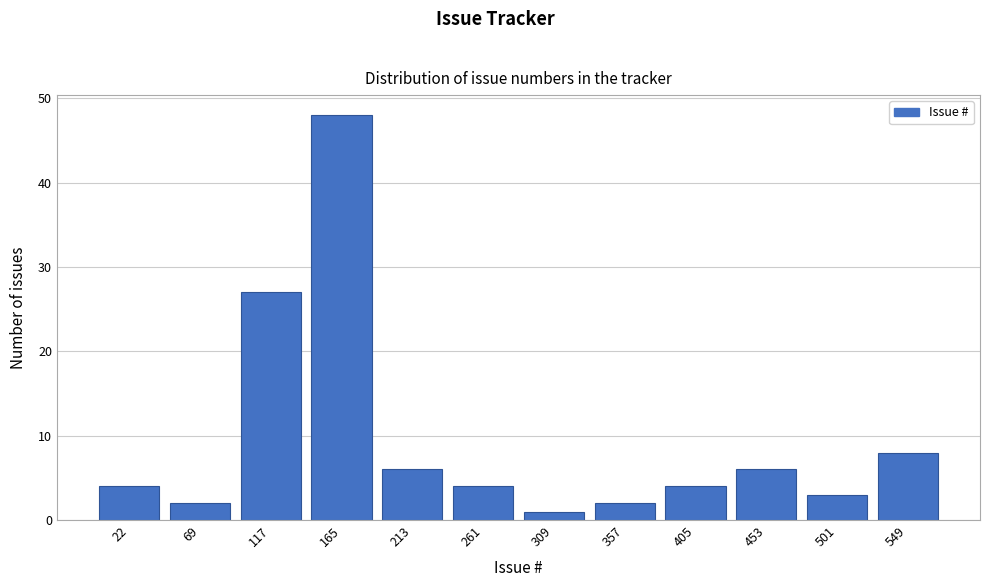

Reading left to right, transcribe all the data shown in this chart.

22=4	69=2	117=27	165=48	213=6	261=4	309=1	357=2	405=4	453=6	501=3	549=8